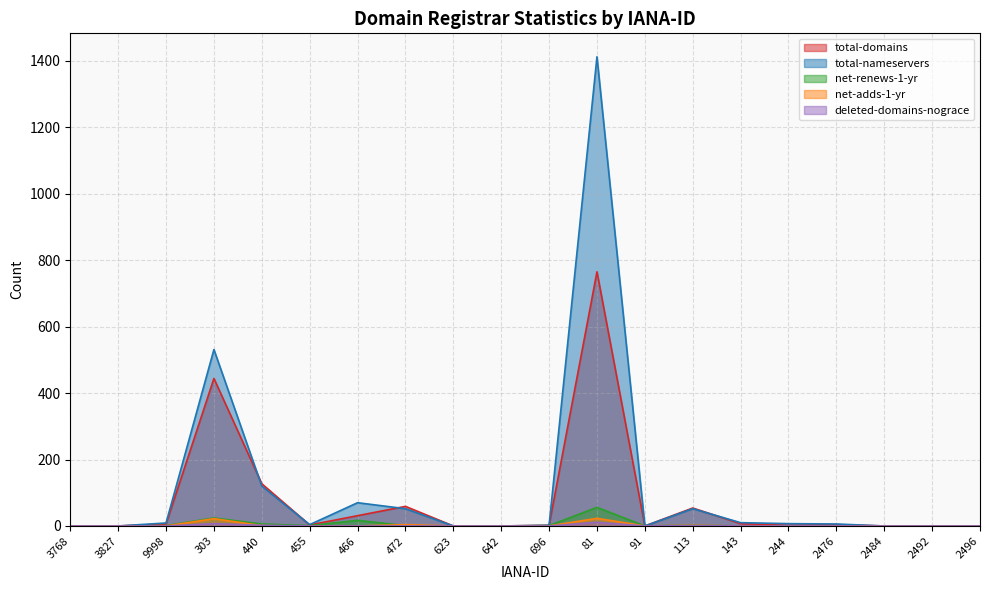

What is the difference between the maximum and second lowest values in the net-adds-1-yr series?

23